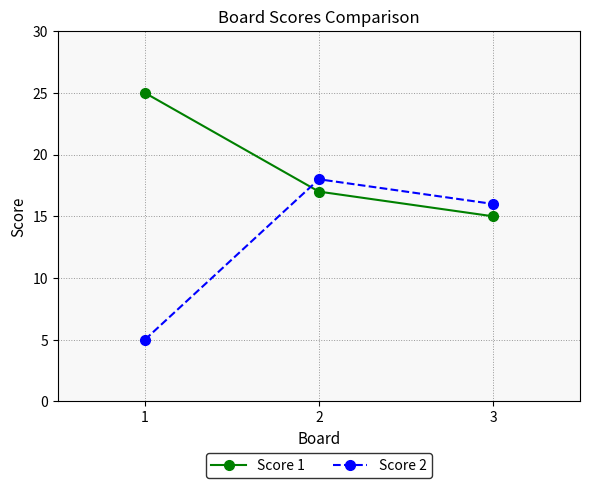

Rank the series by their average value, from highest to lowest.

Score 1, Score 2